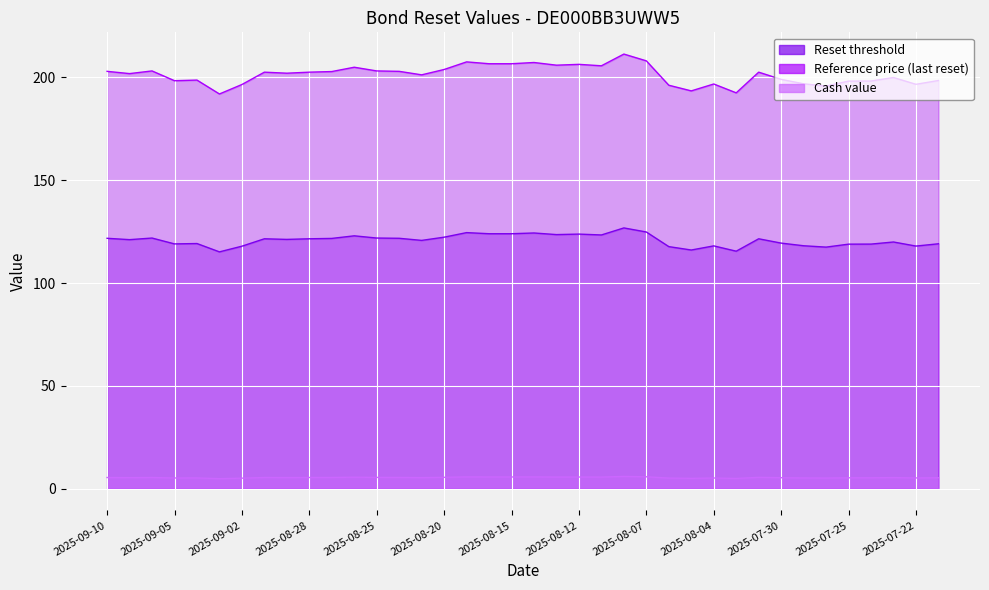

List the series in order of their peak value, lowest first.

Cash value, Reset threshold, Reference price (last reset)